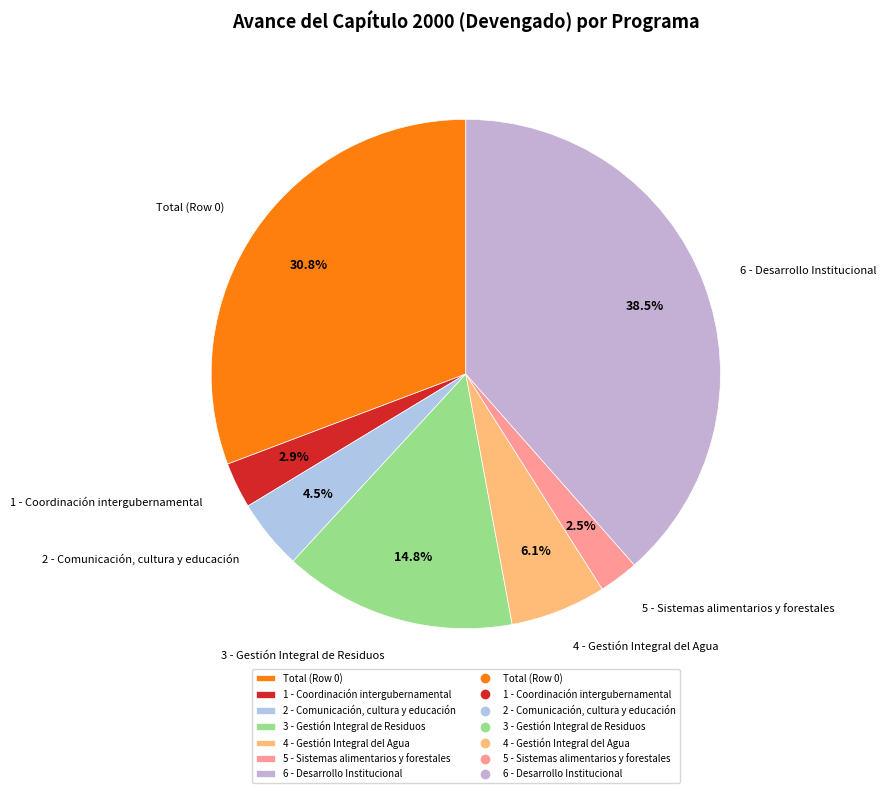

To the nearest percent, what is the average slice percentage?

14%